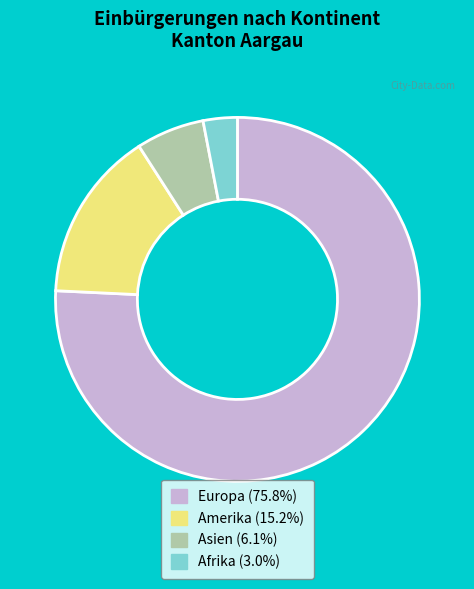

Between Europa and Amerika, which is larger?

Europa